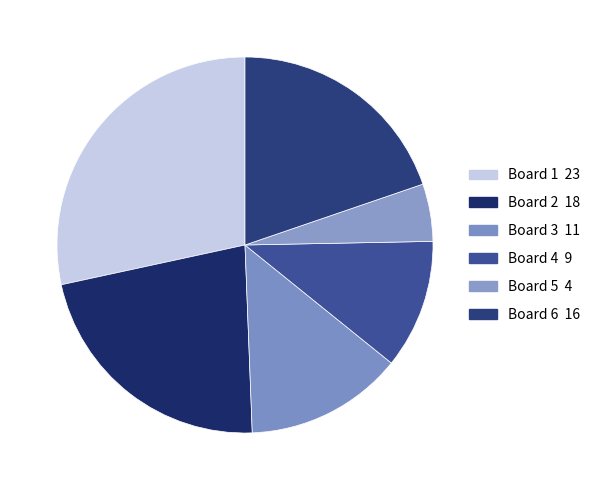

To the nearest percent, what is the difference between the largest and smallest slice percentages?

23%